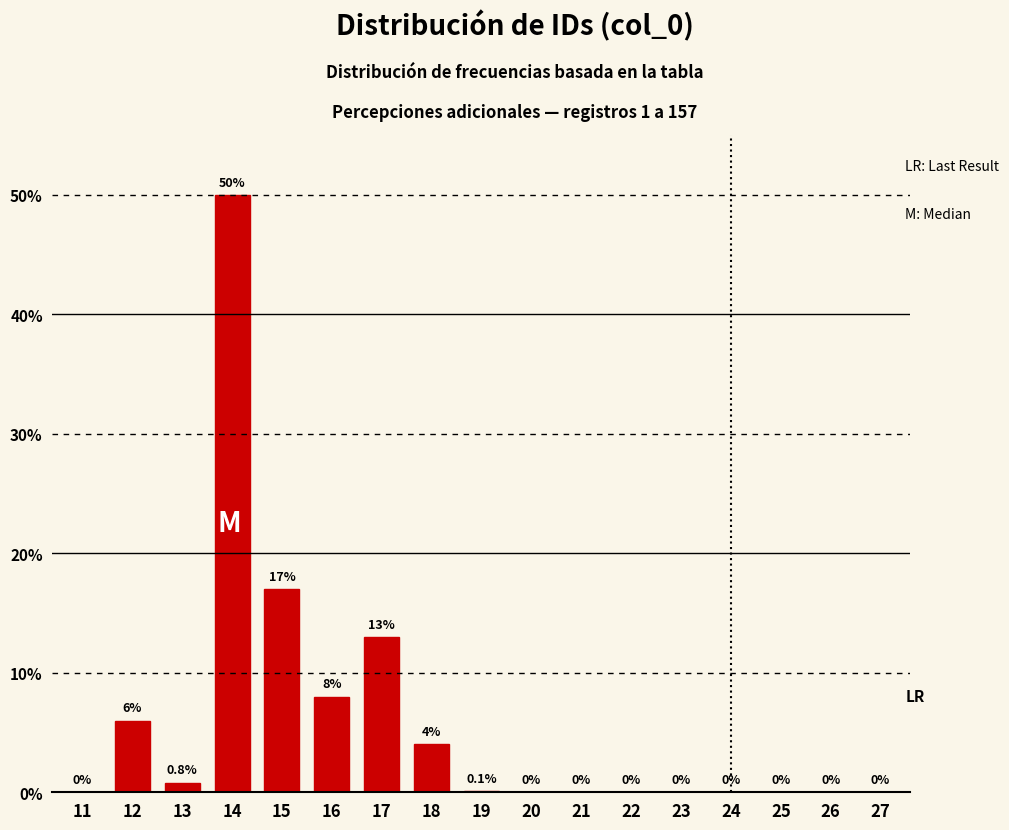

Reading left to right, extract all data points from this chart.

11=0.0	12=6.0	13=0.8	14=50.0	15=17.0	16=8.0	17=13.0	18=4.0	19=0.1	20=0.0	21=0.0	22=0.0	23=0.0	24=0.0	25=0.0	26=0.0	27=0.0